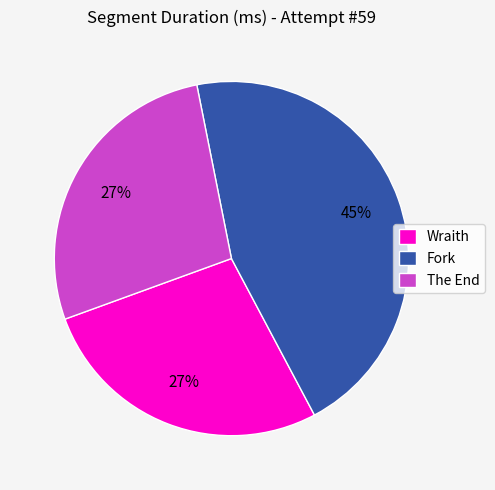

To the nearest percent, what percentage of the pie is The End?

27%